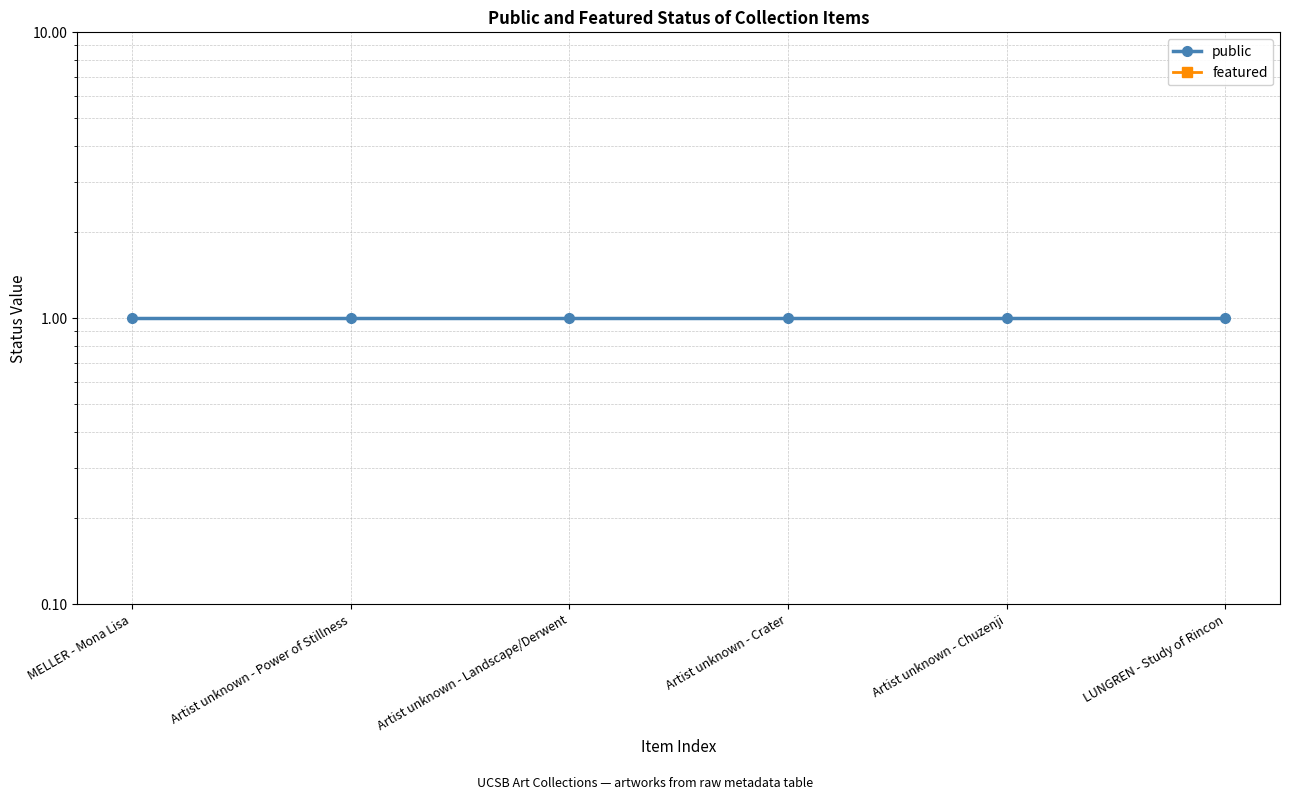

Reading left to right, list all the values displayed in this chart.

public: MELLER - Mona Lisa=1	Artist unknown - Power of Stillness=1	Artist unknown - Landscape/Derwent=1	Artist unknown - Crater=1	Artist unknown - Chuzenji=1	LUNGREN - Study of Rincon=1
featured: MELLER - Mona Lisa=0	Artist unknown - Power of Stillness=0	Artist unknown - Landscape/Derwent=0	Artist unknown - Crater=0	Artist unknown - Chuzenji=0	LUNGREN - Study of Rincon=0